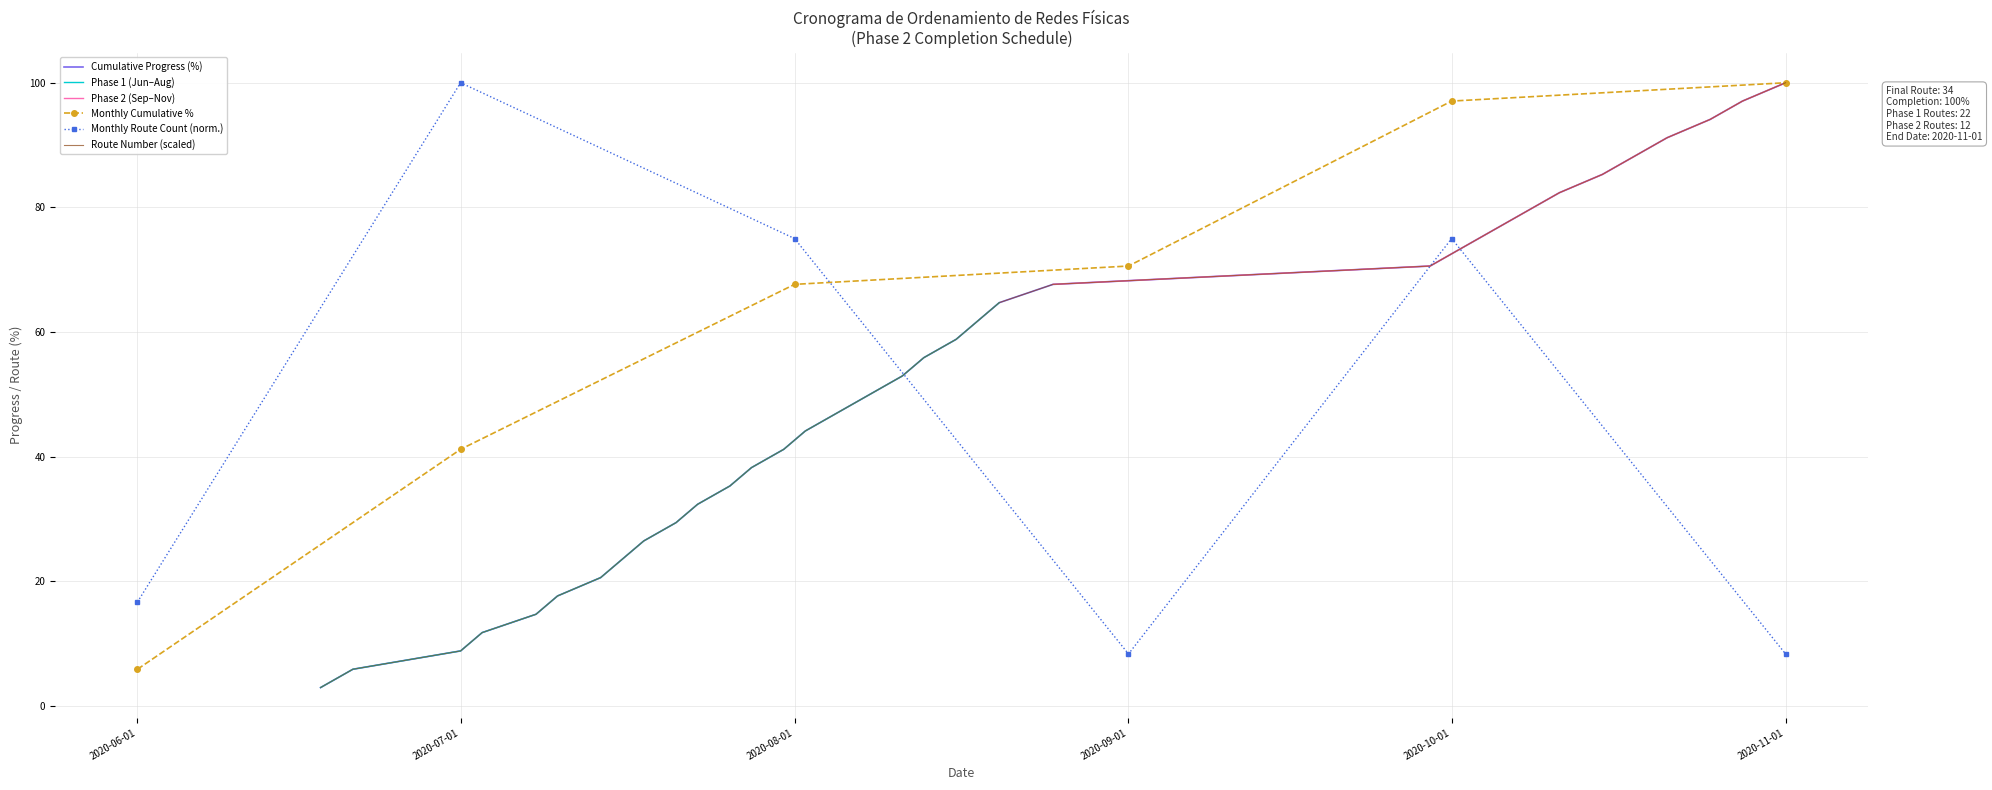

List the labels in order of value, smallest first.

2020-06-18, 2020-06-21, 2020-07-01, 2020-07-03, 2020-07-08, 2020-07-10, 2020-07-14, 2020-07-16, 2020-07-18, 2020-07-21, 2020-07-23, 2020-07-26, 2020-07-28, 2020-07-31, 2020-08-02, 2020-08-05, 2020-08-08, 2020-08-11, 2020-08-13, 2020-08-16, 2020-08-18, 2020-08-20, 2020-08-25, 2020-09-29, 2020-10-02, 2020-10-05, 2020-10-08, 2020-10-11, 2020-10-15, 2020-10-18, 2020-10-21, 2020-10-25, 2020-10-28, 2020-11-01